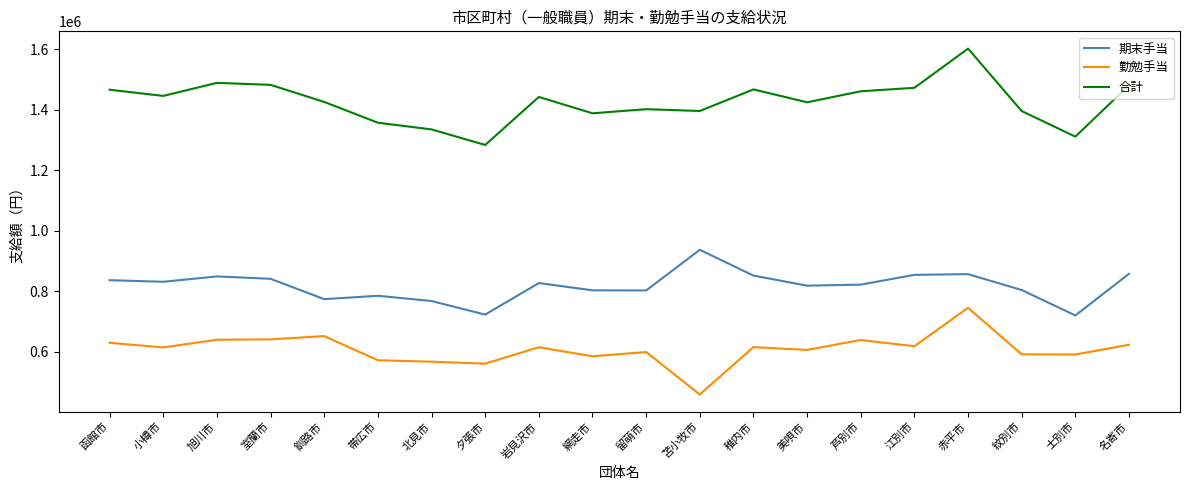

Which series has the largest range (max minus min)?

合計